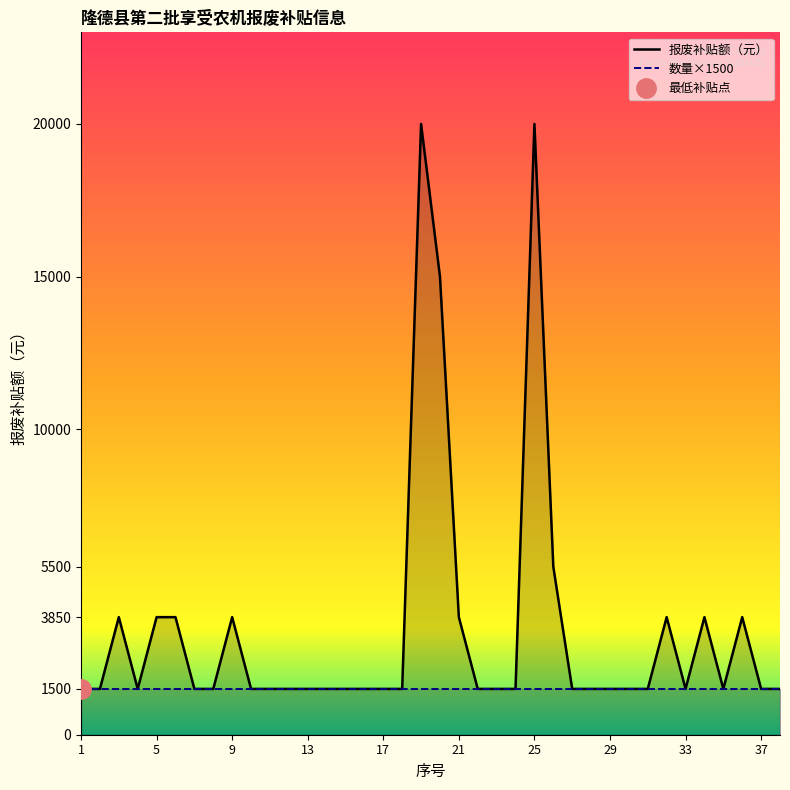

How many data points does each series have?

38